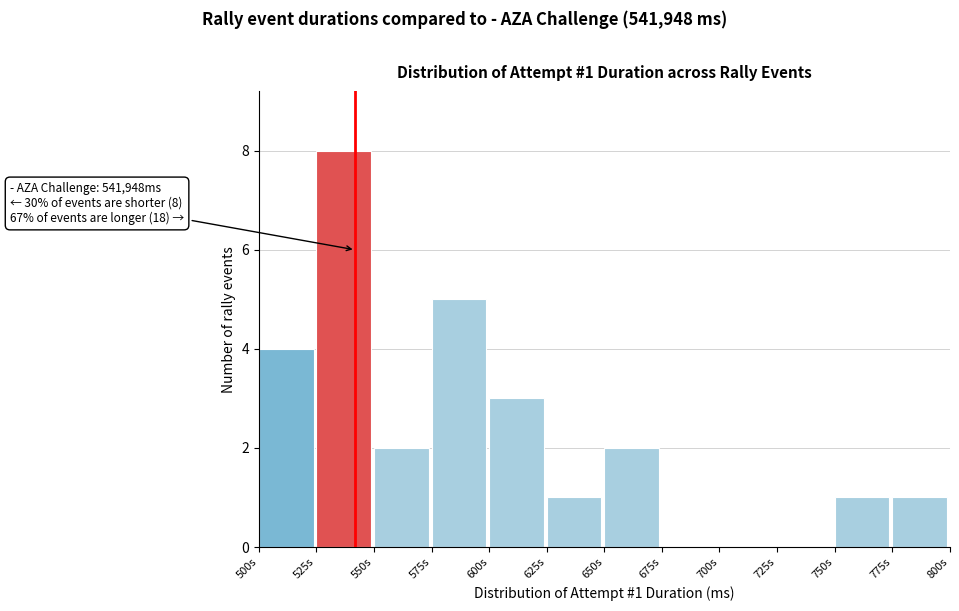

Reading left to right, list all the values displayed in this chart.

500s=4	525s=8	550s=2	575s=5	600s=3	625s=1	650s=2	675s=0	700s=0	725s=0	750s=1	775s=1